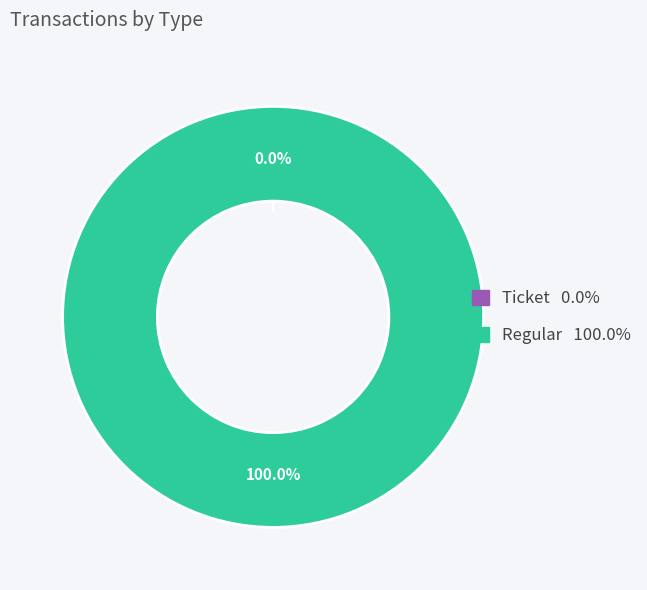

To the nearest percent, what is the difference between the Regular and Ticket slice percentages?

100%